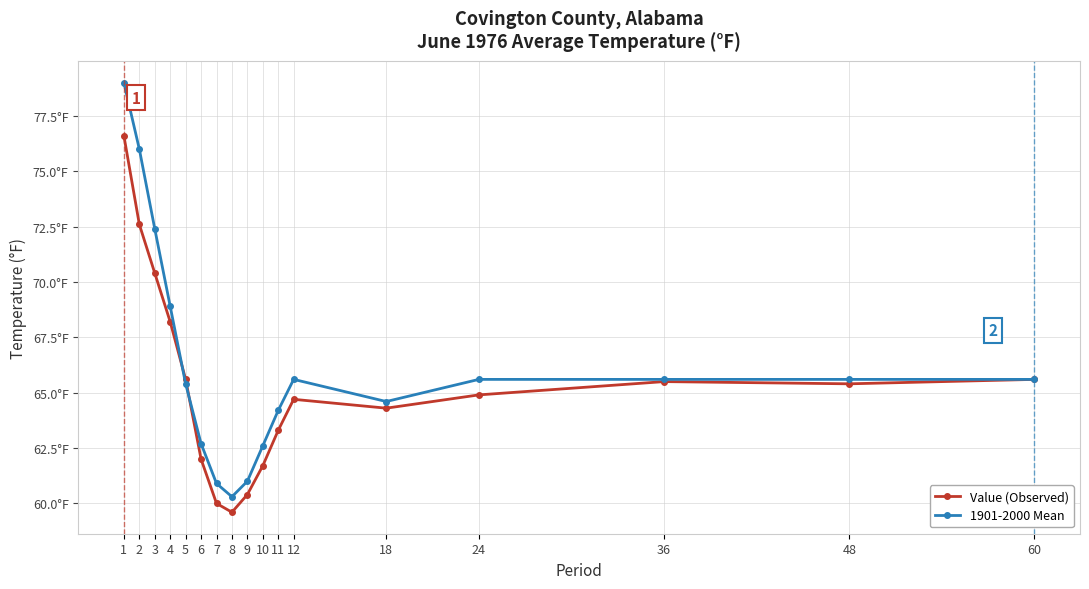

What are all the series names shown in the legend?

Value (Observed), 1901-2000 Mean